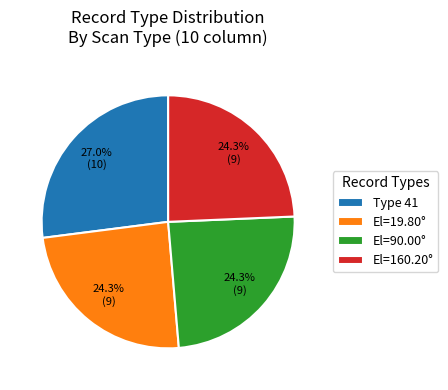

Approximately how many times larger is the value at Type 41 compared to El=19.80°?

1.1